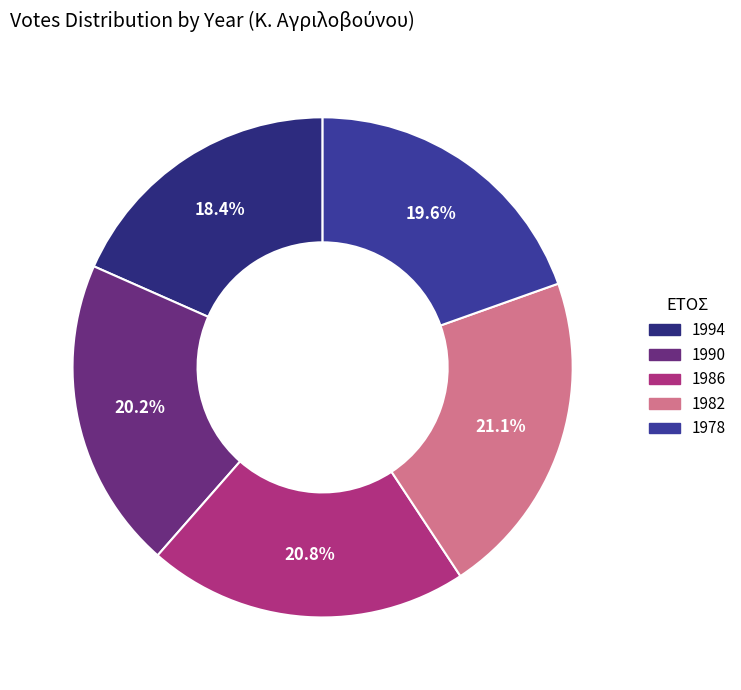

To the nearest percent, what portion does 1990 represent?

20%